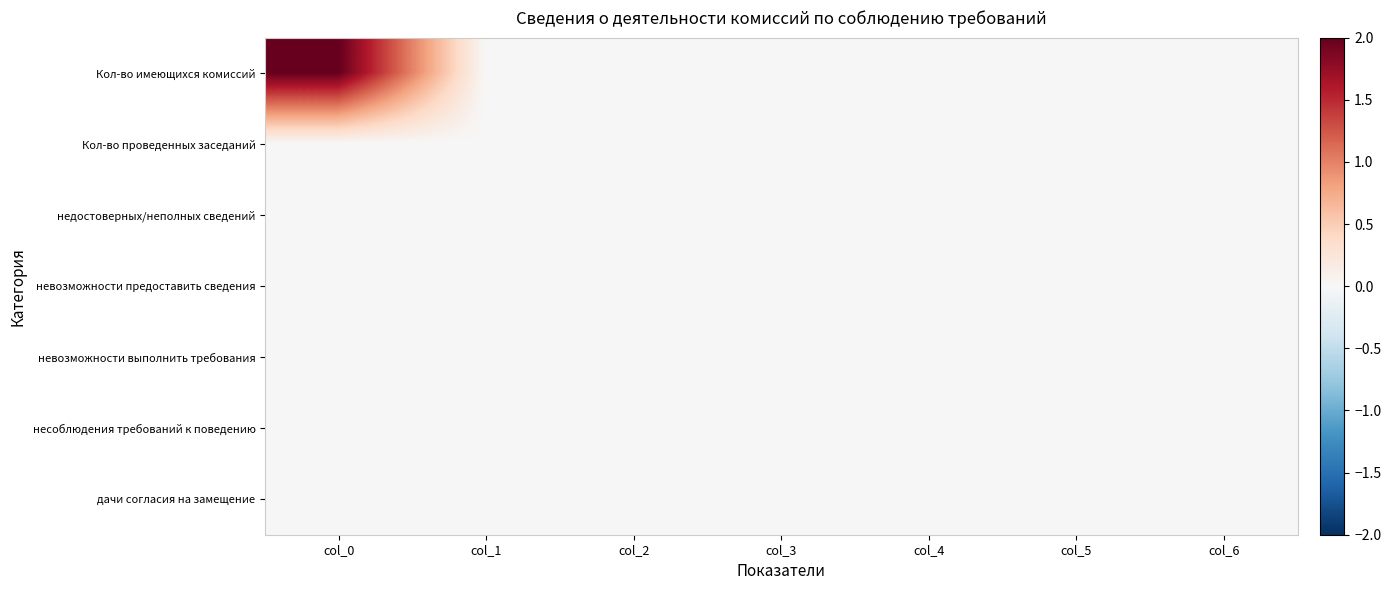

At which category is the sum across all series the highest?

col_0